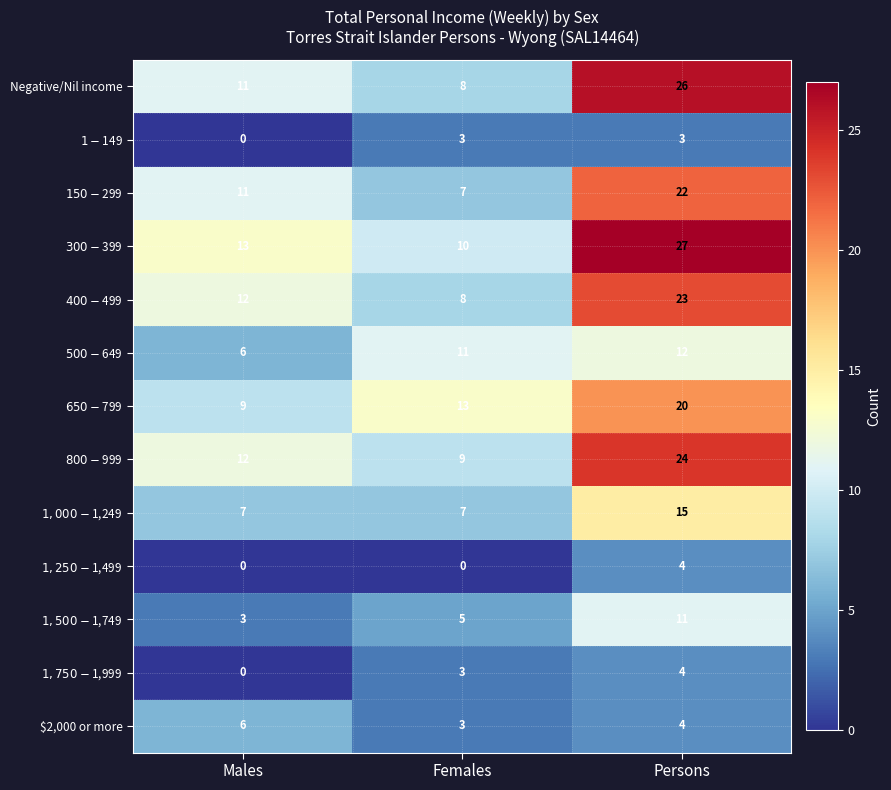

What is the total value across all series at Males?

90